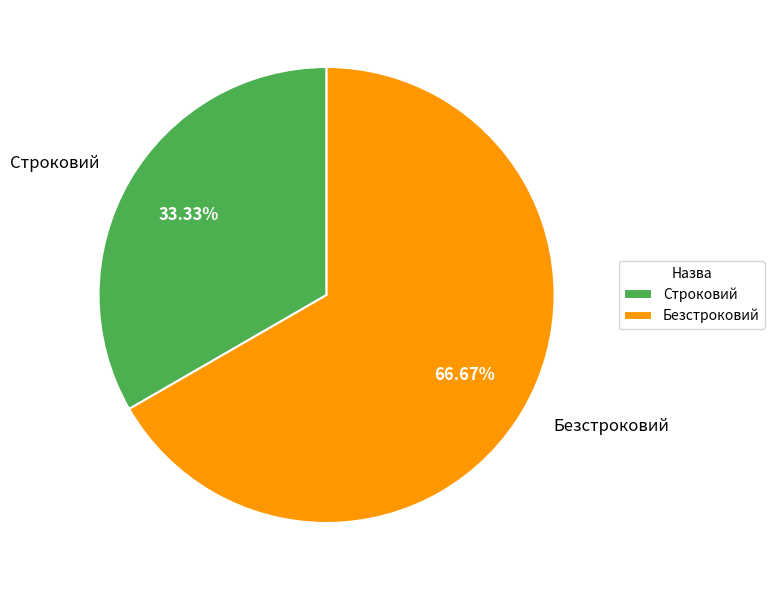

To the nearest percent, what is the average slice percentage?

50%